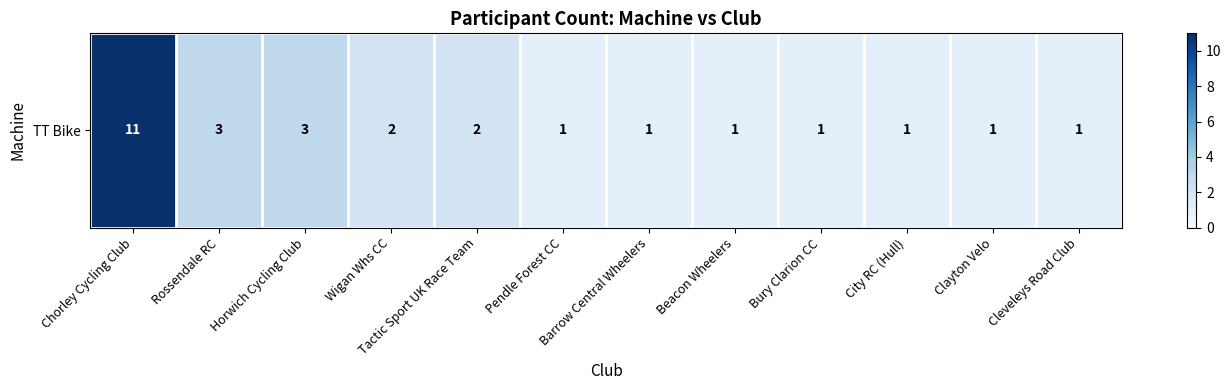

What is the difference between the second highest and minimum values?

2